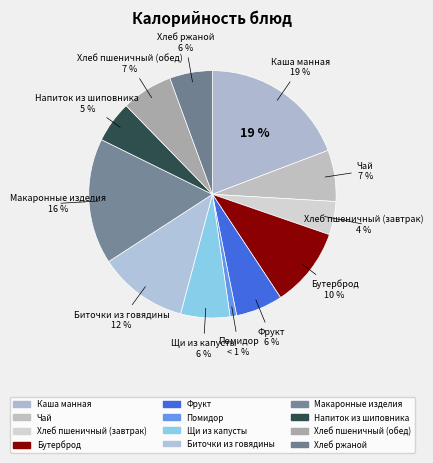

What percentage is the Напиток из шиповника slice, to the nearest percent?

5%